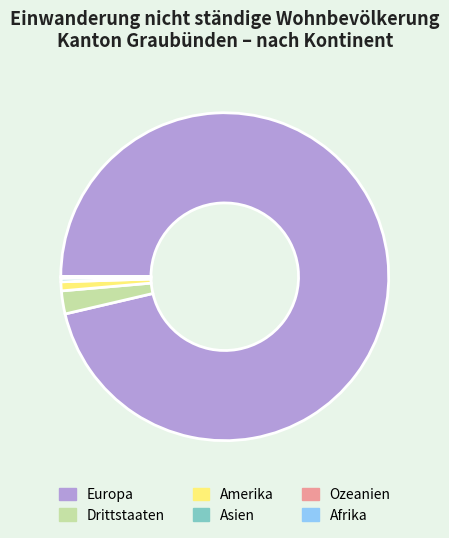

True or false: Asien accounts for 0% of the total.

True